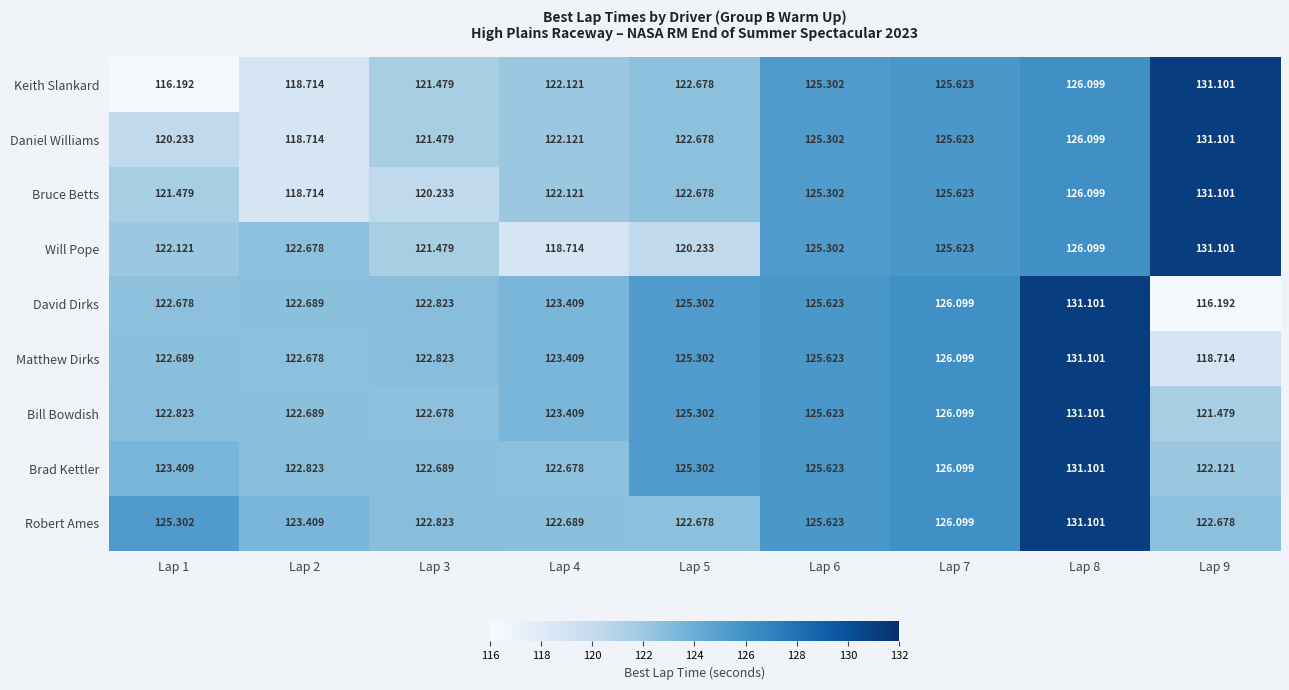

Which series has the largest total across all categories?

Robert Ames